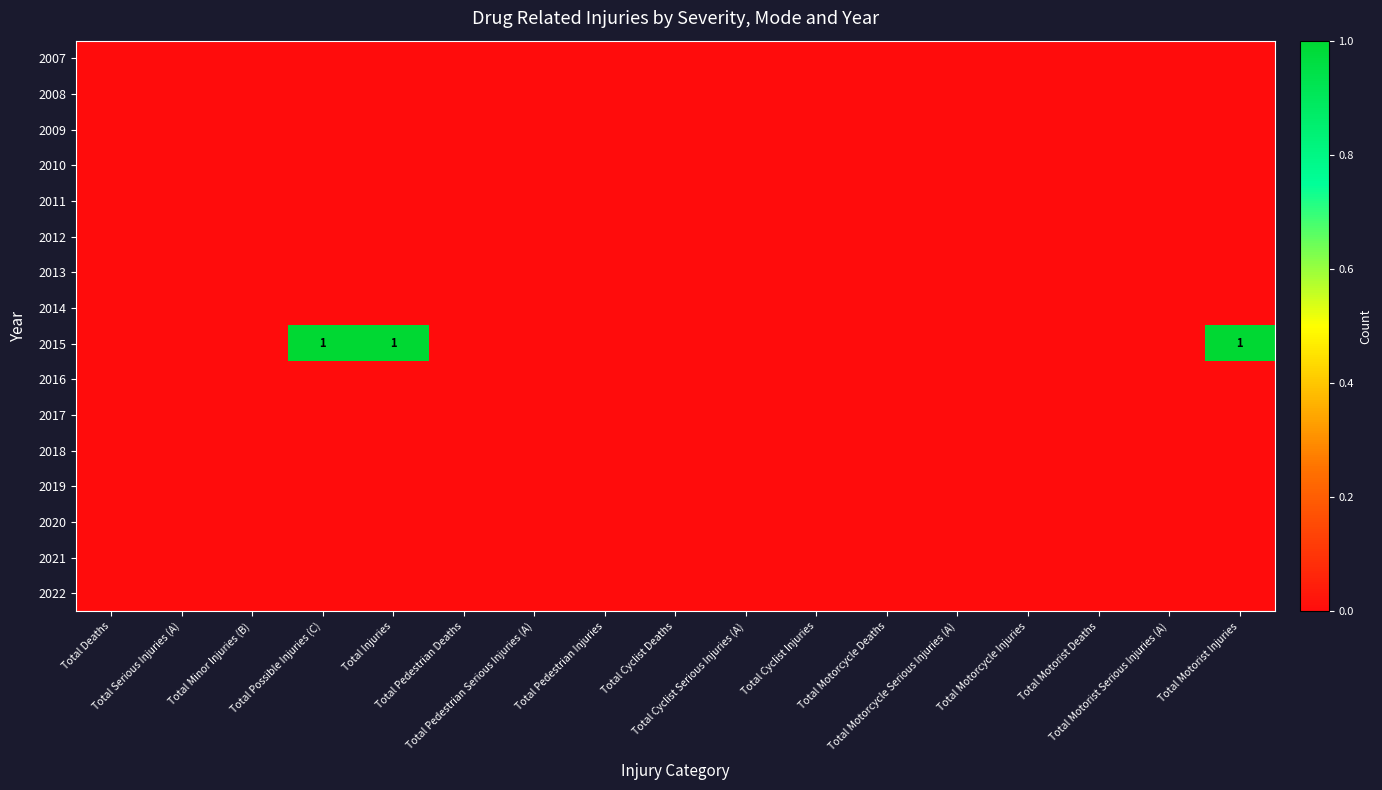

At which category is the sum across all series the highest?

Total Possible Injuries (C)